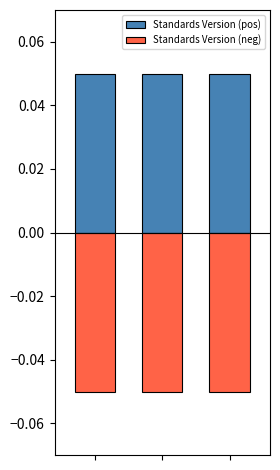

What is the maximum value shown in the chart?

0.1